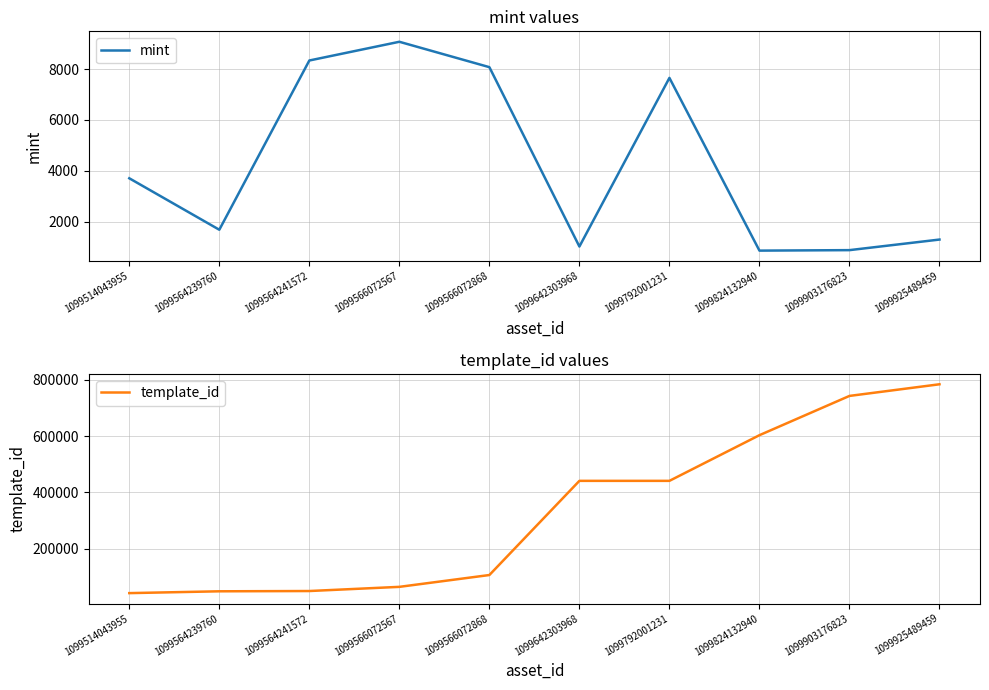

What is the value of the mint point at the 8th from the left?

863